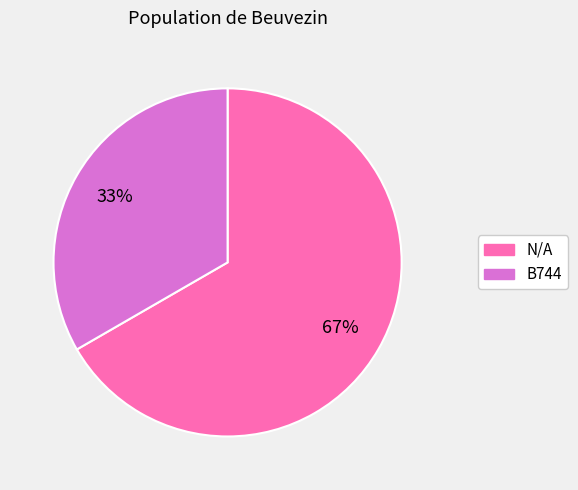

Does any single category account for the majority?

Yes